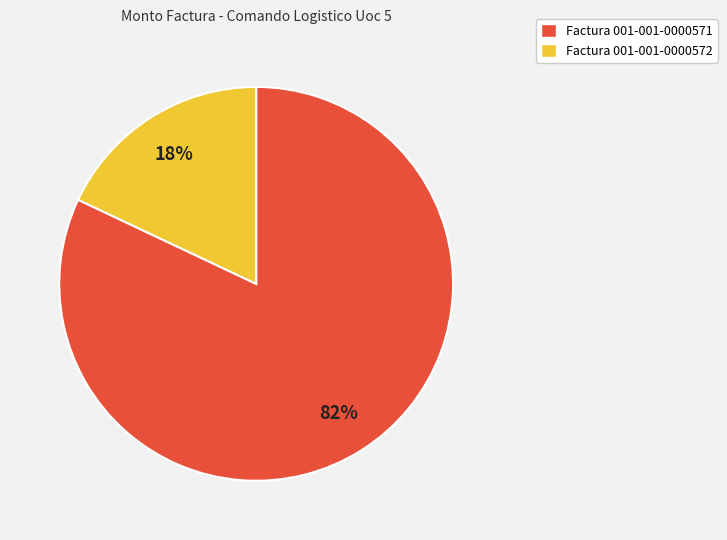

Which slice represents more than half of the pie?

Factura 001-001-0000571